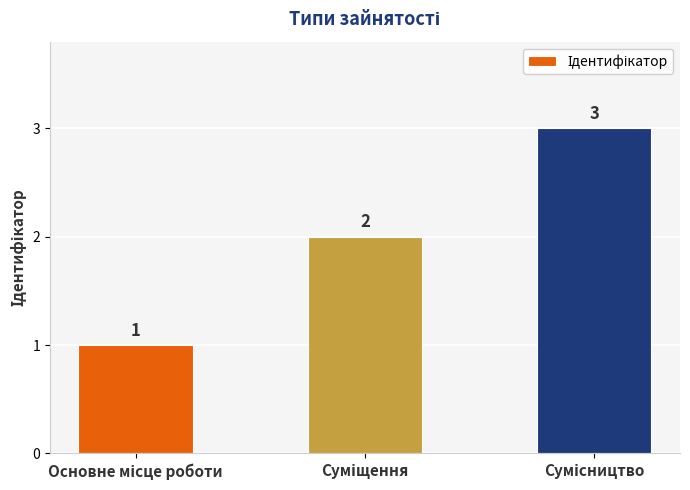

What is the value of the 3rd bar from the left?

3